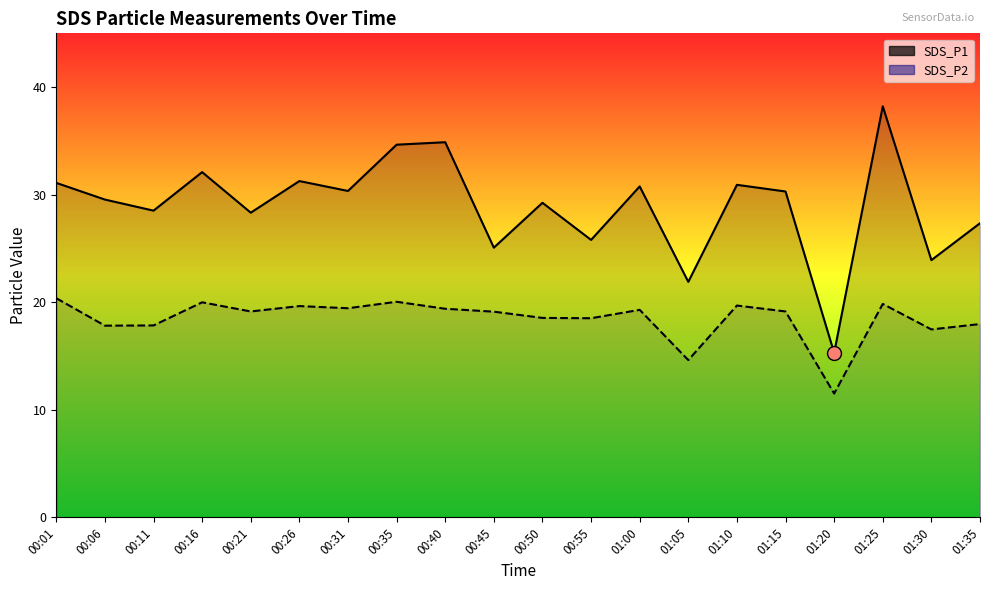

Reading left to right, transcribe all the data shown in this chart.

SDS_P1: 31.1	29.6	28.5	32.1	28.3	31.3	30.4	34.6	34.9	25.1	29.2	25.8	30.8	21.9	30.9	30.3	15.3	38.2	23.9	27.4
SDS_P2: 20.4	17.8	17.9	20.0	19.1	19.6	19.4	20.1	19.4	19.1	18.6	18.5	19.3	14.6	19.7	19.1	11.5	19.9	17.5	18.0